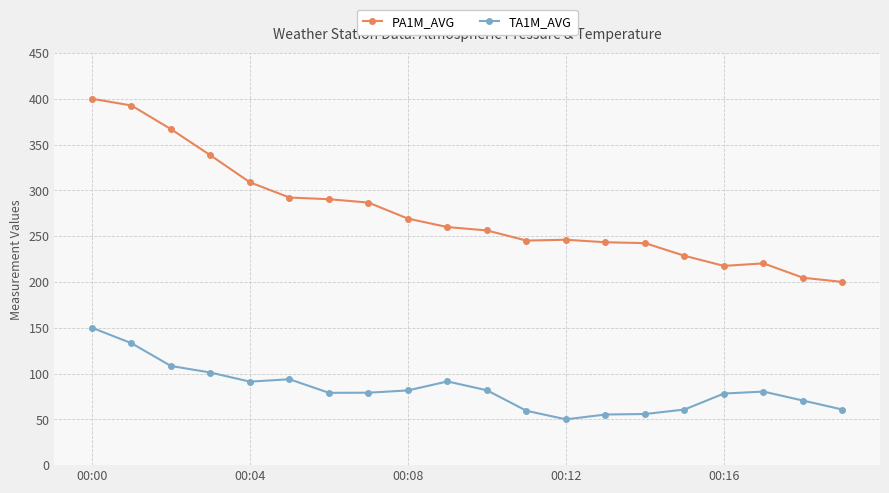

What is the difference between the second highest and minimum values in the PA1M_AVG series?

192.6